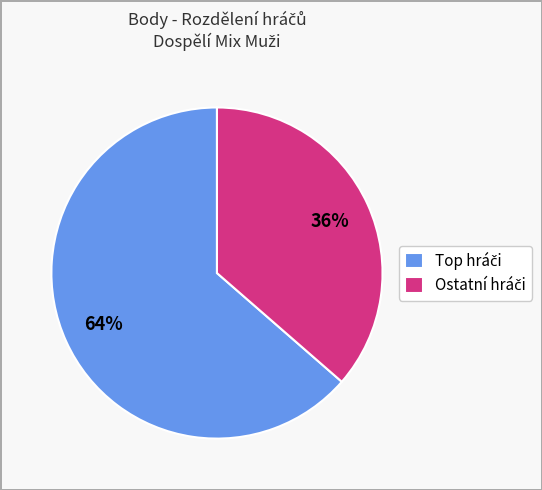

Does any single category account for the majority?

Yes